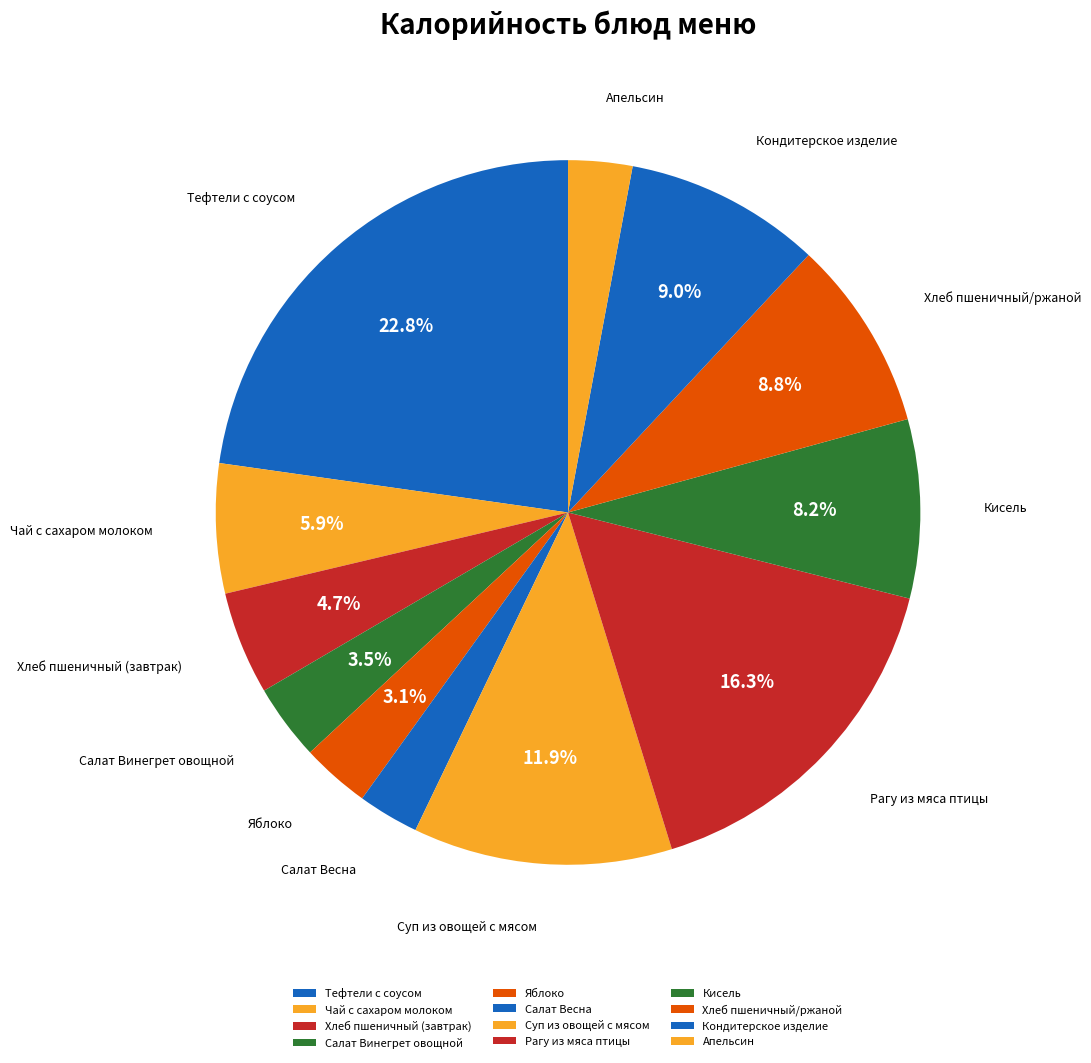

What percentage is NOT represented by Чай с сахаром молоком?

94.1%